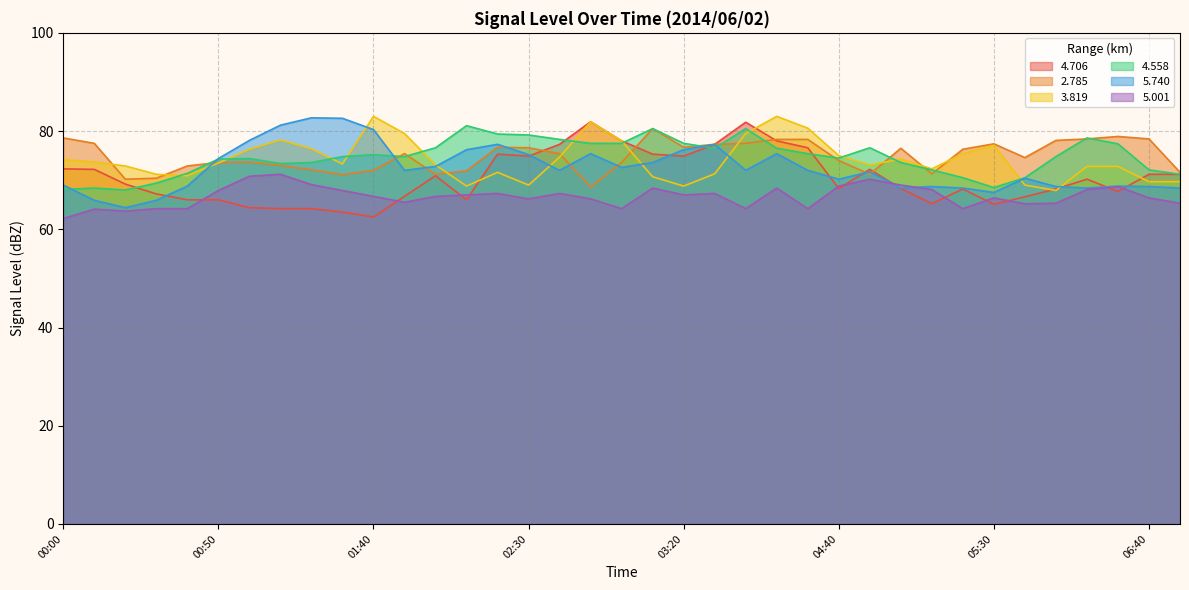

The value of   4.558 at 06:40 is 37.1. True or false?

False